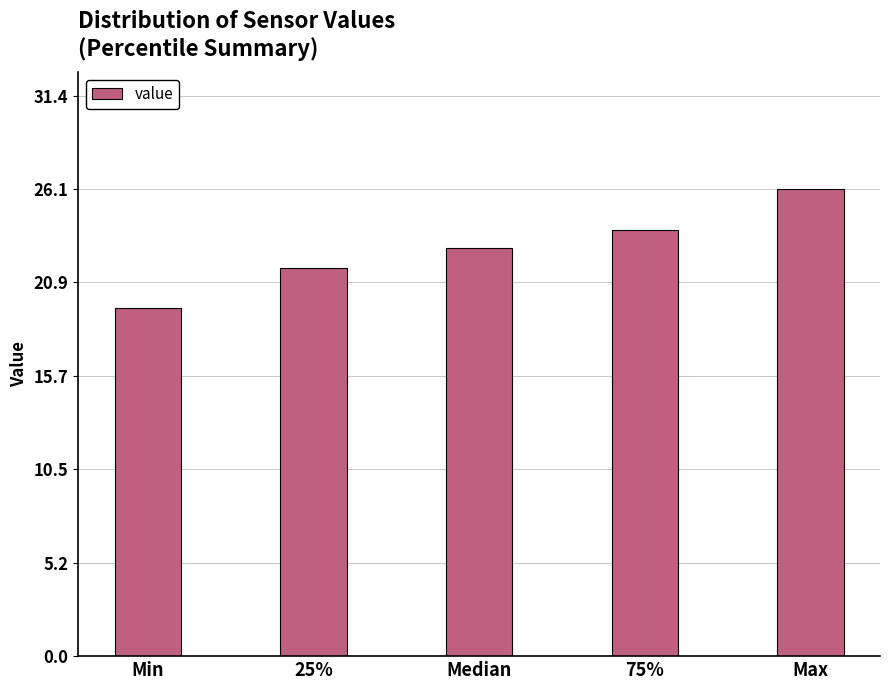

Read the value at 75%.

23.9